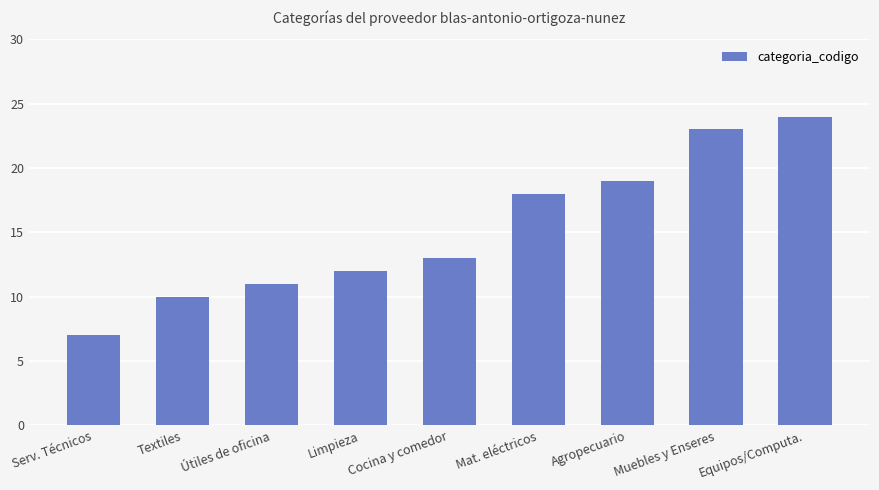

What is the change in value from Útiles de oficina to Agropecuario?

+8